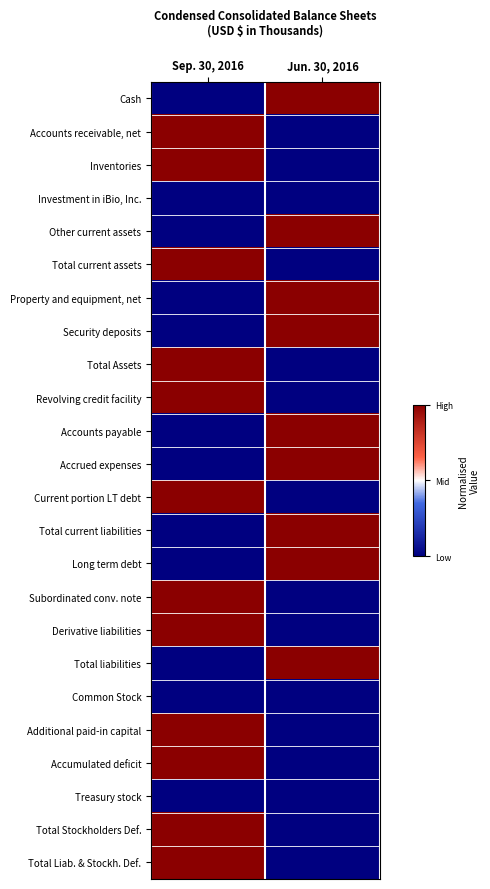

At which category is the sum across all series the highest?

Sep. 30, 2016